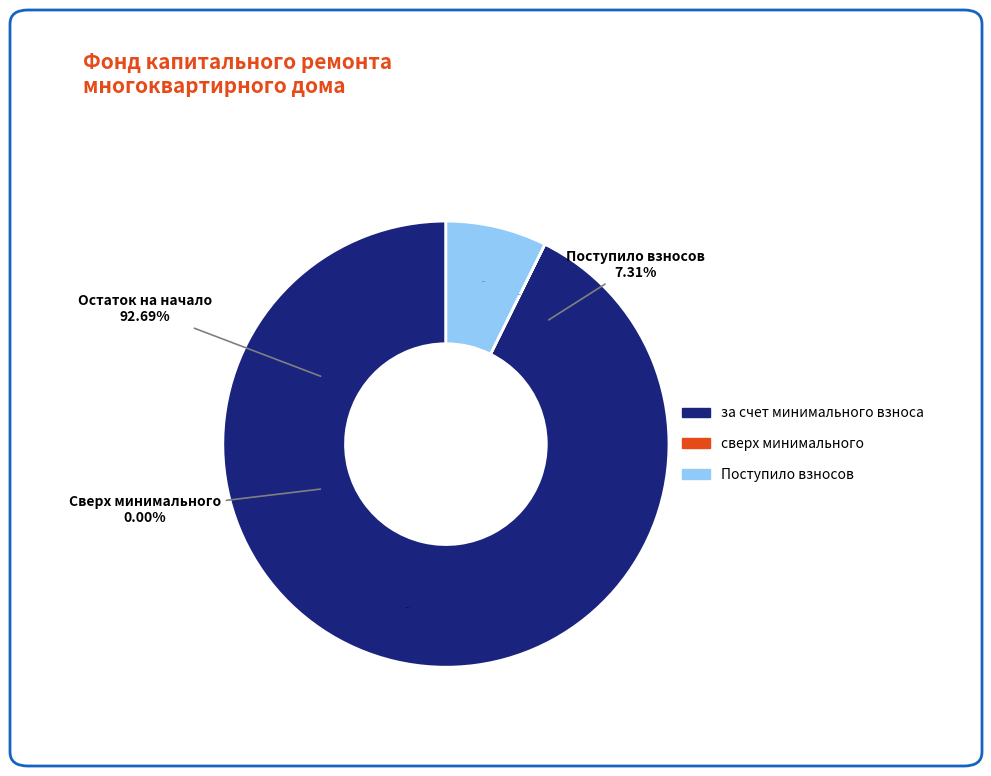

To the nearest percent, what is the average slice percentage?

33%